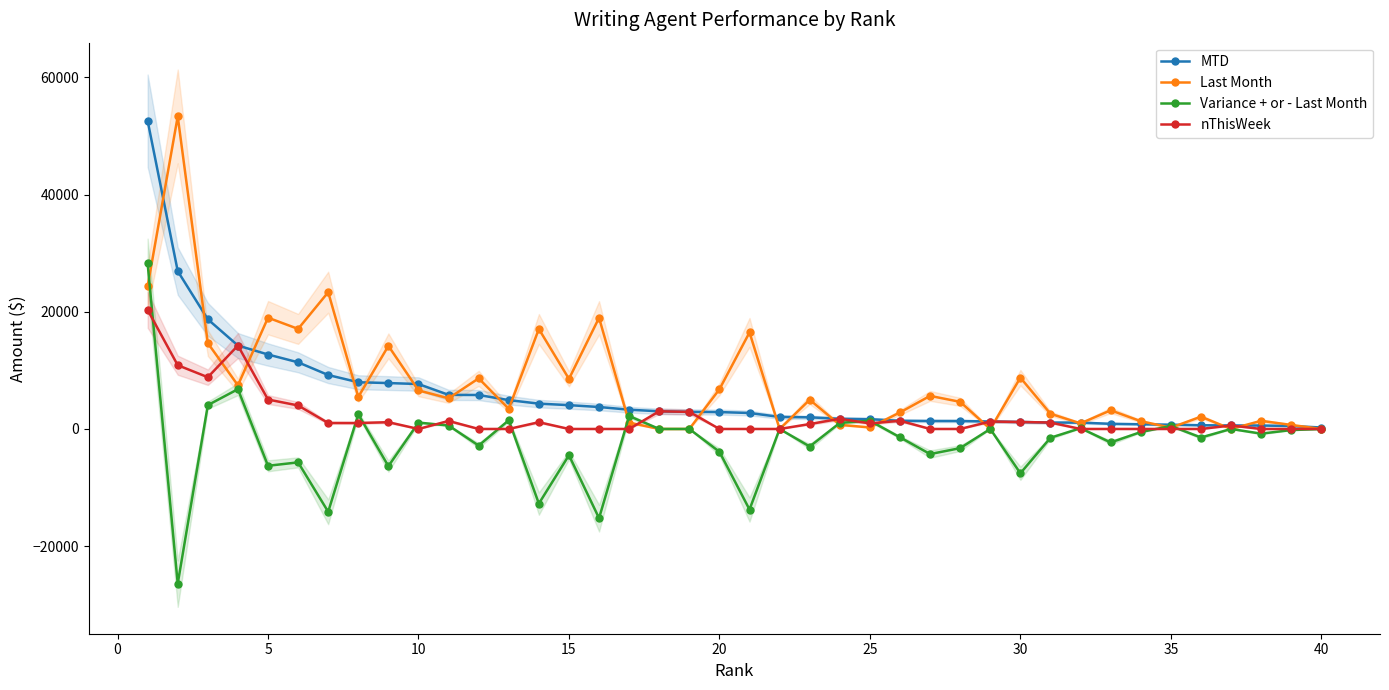

The value of MTD at 20 is 2882.2. True or false?

True